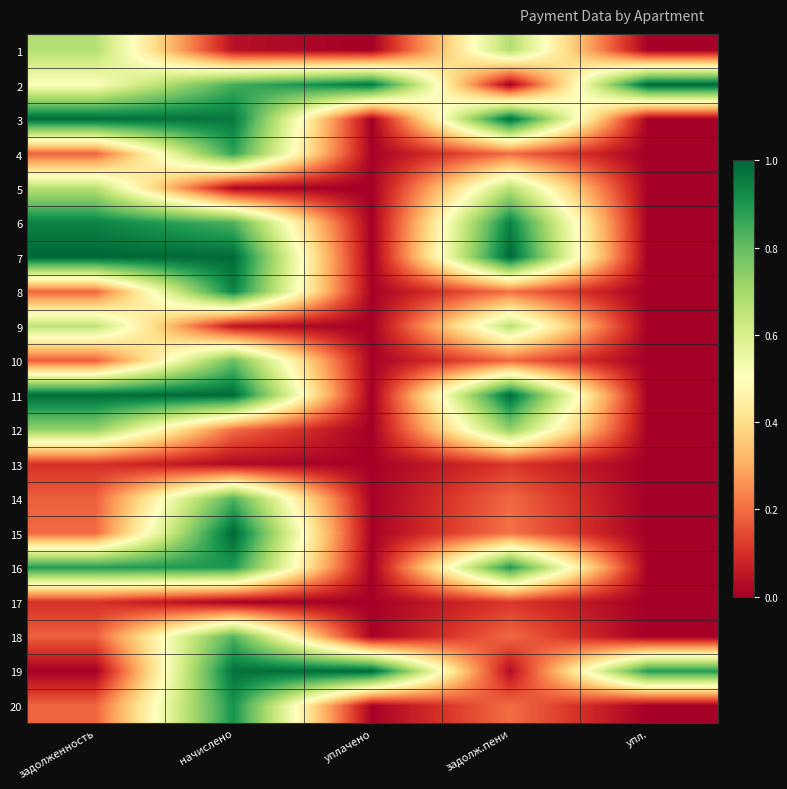

Reading left to right, transcribe all the data shown in this chart.

1: задолженность=0.7	начислено=0.0	уплачено=0.0	задолж.пени=0.7	упл.=0.0
2: задолженность=0.5	начислено=0.8	уплачено=1.0	задолж.пени=0.0	упл.=1.0
3: задолженность=1.0	начислено=1.0	уплачено=0.0	задолж.пени=1.0	упл.=0.0
4: задолженность=0.2	начислено=0.9	уплачено=0.0	задолж.пени=0.2	упл.=0.0
5: задолженность=0.7	начислено=0.0	уплачено=0.0	задолж.пени=0.7	упл.=0.0
6: задолженность=0.9	начислено=0.8	уплачено=0.0	задолж.пени=0.9	упл.=0.0
7: задолженность=1.0	начислено=1.0	уплачено=0.0	задолж.пени=1.0	упл.=0.0
8: задолженность=0.2	начислено=0.9	уплачено=0.0	задолж.пени=0.2	упл.=0.0
9: задолженность=0.7	начислено=0.0	уплачено=0.0	задолж.пени=0.7	упл.=0.0
10: задолженность=0.2	начислено=0.8	уплачено=0.0	задолж.пени=0.2	упл.=0.0
11: задолженность=1.0	начислено=1.0	уплачено=0.0	задолж.пени=1.0	упл.=0.0
12: задолженность=0.7	начислено=0.2	уплачено=0.0	задолж.пени=0.7	упл.=0.0
13: задолженность=0.1	начислено=0.0	уплачено=0.0	задолж.пени=0.1	упл.=0.0
14: задолженность=0.2	начислено=0.8	уплачено=0.0	задолж.пени=0.2	упл.=0.0
15: задолженность=0.2	начислено=1.0	уплачено=0.0	задолж.пени=0.2	упл.=0.0
16: задолженность=0.9	начислено=0.9	уплачено=0.0	задолж.пени=0.9	упл.=0.0
17: задолженность=0.1	начислено=0.0	уплачено=0.0	задолж.пени=0.1	упл.=0.0
18: задолженность=0.2	начислено=0.8	уплачено=0.0	задолж.пени=0.2	упл.=0.0
19: задолженность=0.0	начислено=1.0	уплачено=1.0	задолж.пени=0.0	упл.=0.9
20: задолженность=0.2	начислено=0.9	уплачено=0.0	задолж.пени=0.2	упл.=0.0